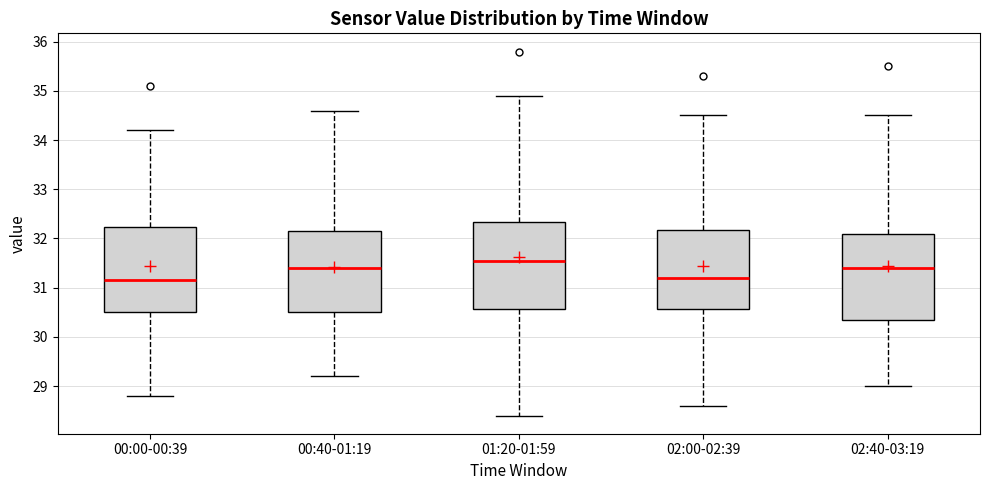

Reading left to right, transcribe this box plot: for each box, give where its median line is, the range the box spans, and where its two whiskers end, as read against the y-axis. The values are not printed on the chart, so give them approximately, as read against the axis.

00:00-00:39: median 31.2, box 30.5 to 32.2, whiskers 28.8 to 34.2
00:40-01:19: median 31.4, box 30.5 to 32.2, whiskers 29.2 to 34.6
01:20-01:59: median 31.6, box 30.6 to 32.3, whiskers 28.4 to 34.9
02:00-02:39: median 31.2, box 30.6 to 32.2, whiskers 28.6 to 34.5
02:40-03:19: median 31.4, box 30.4 to 32.1, whiskers 29.0 to 34.5